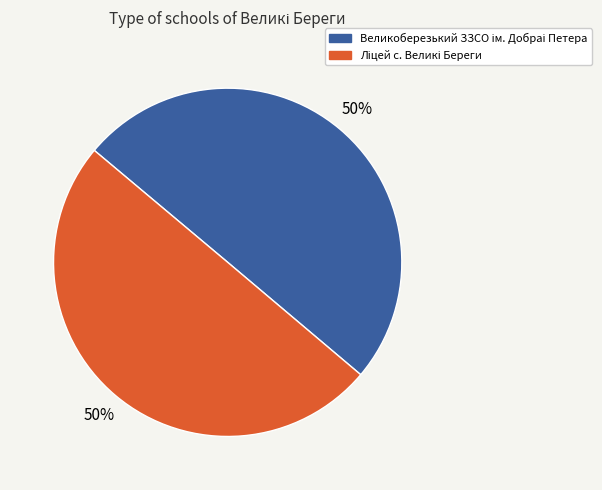

To the nearest percent, what is the average slice percentage?

50%